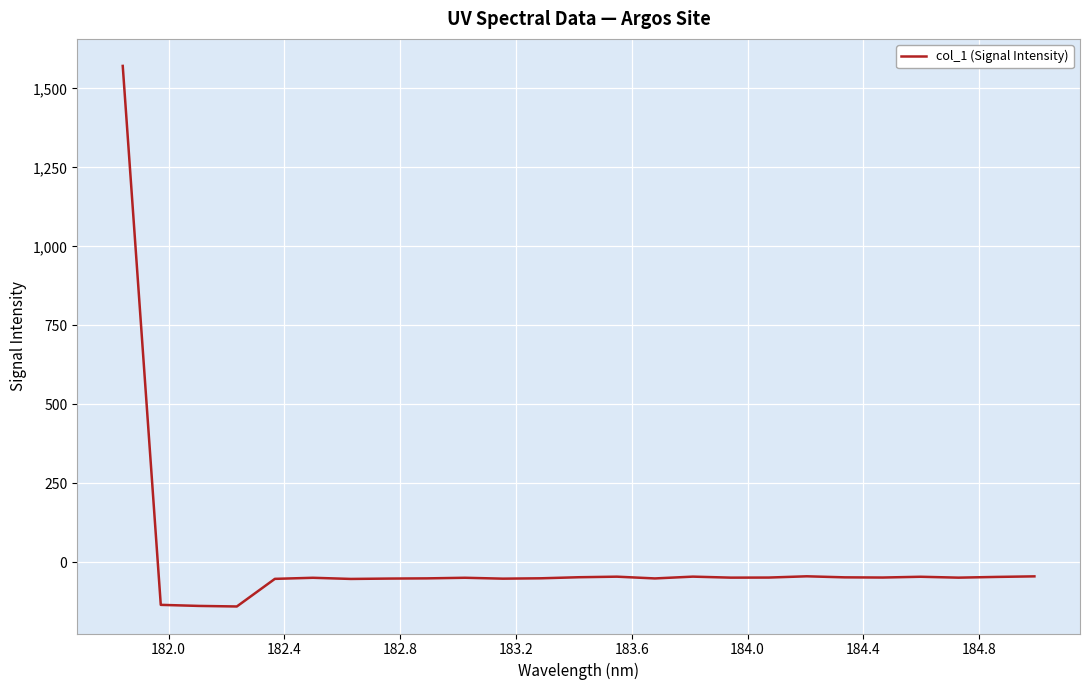

What is the difference between the maximum and minimum values?

1711.3